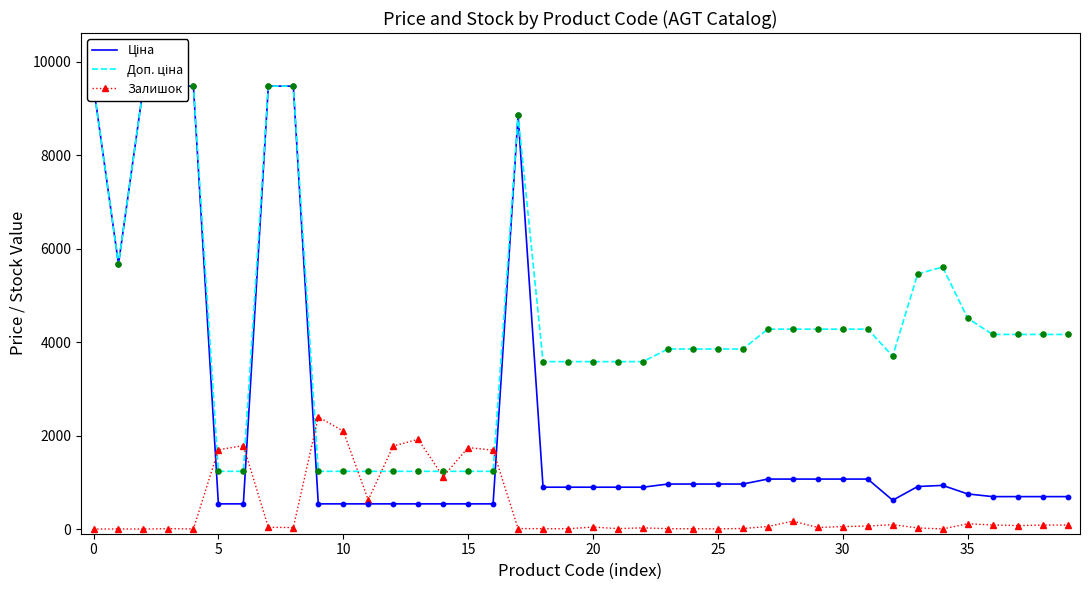

Which series has the largest total across all categories?

Доп. ціна